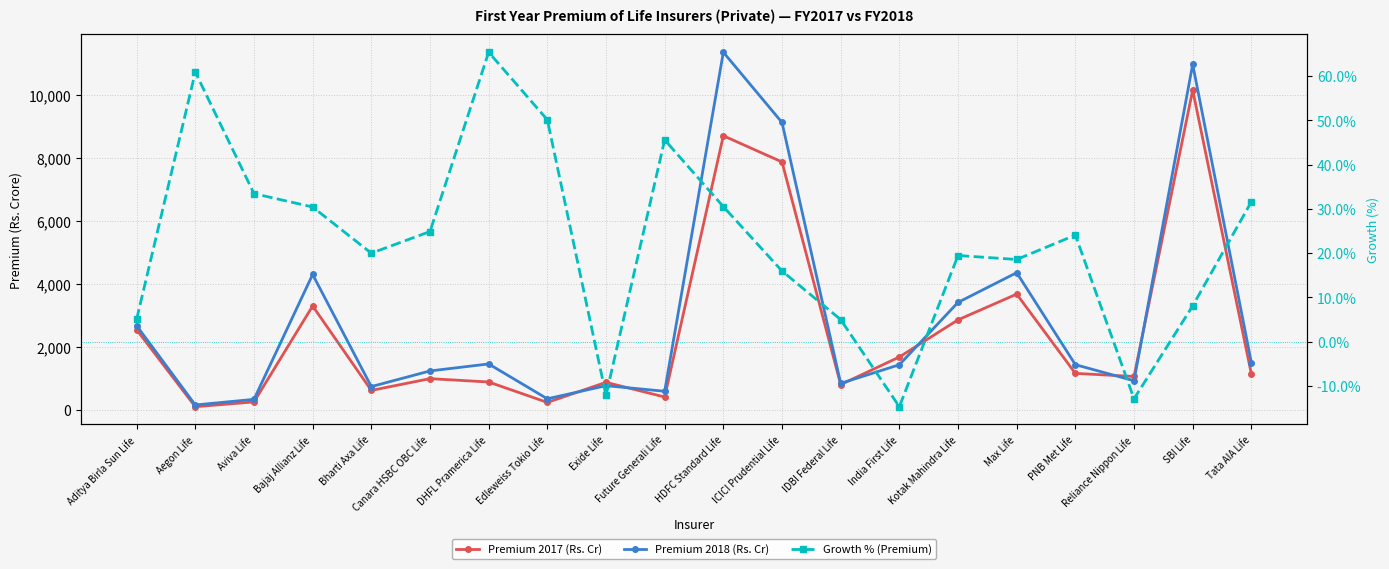

Rank the series by their average value, from lowest to highest.

Growth % (Premium), Premium 2017 (Rs. Cr), Premium 2018 (Rs. Cr)